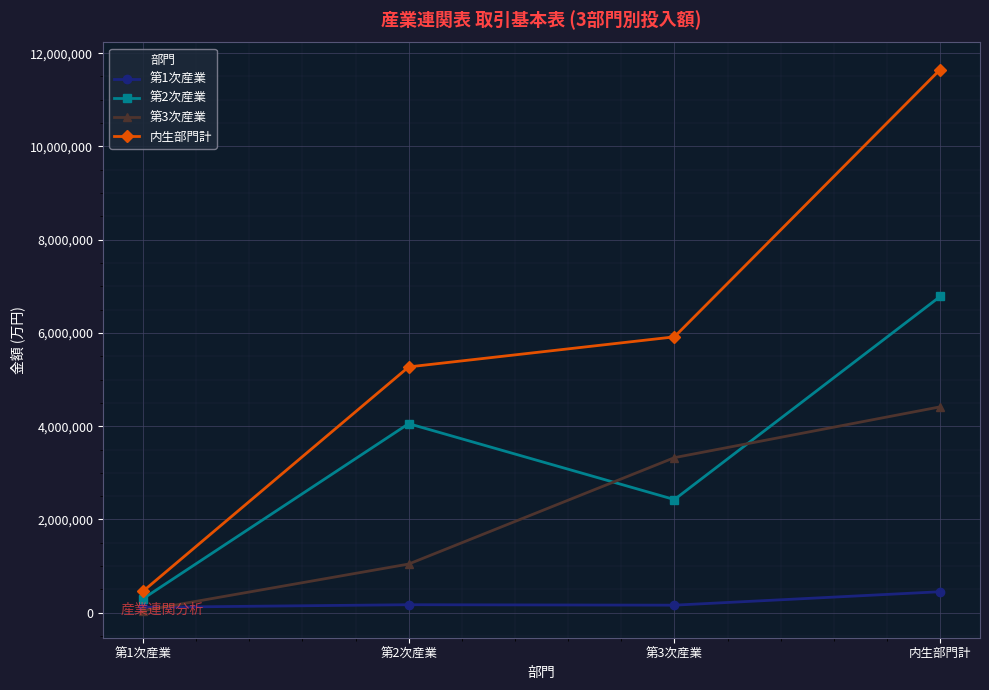

What is the sum of all 第2次産業 values?

13564606